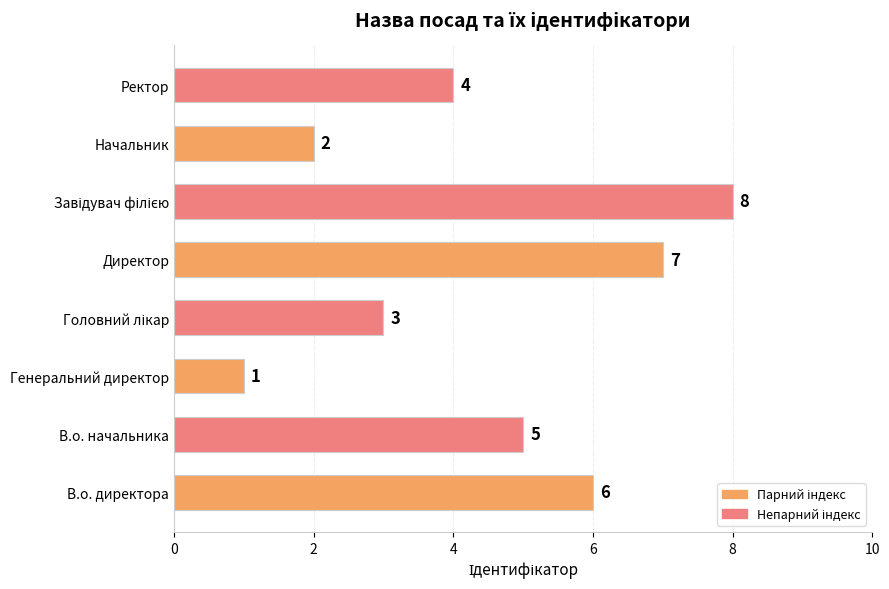

True or false: the data shows 1 at Генеральний директор.

True